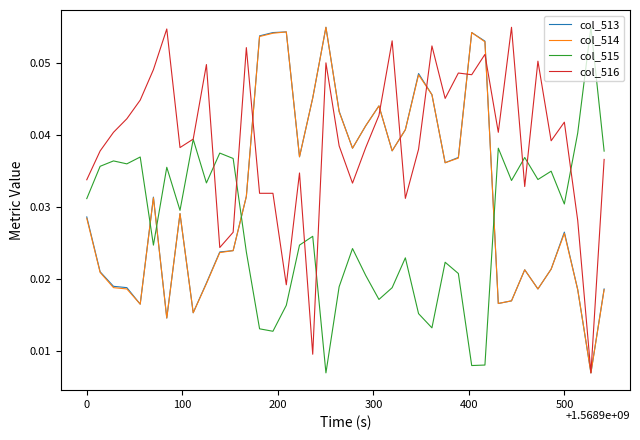

Which series has the largest total across all categories?

col_516